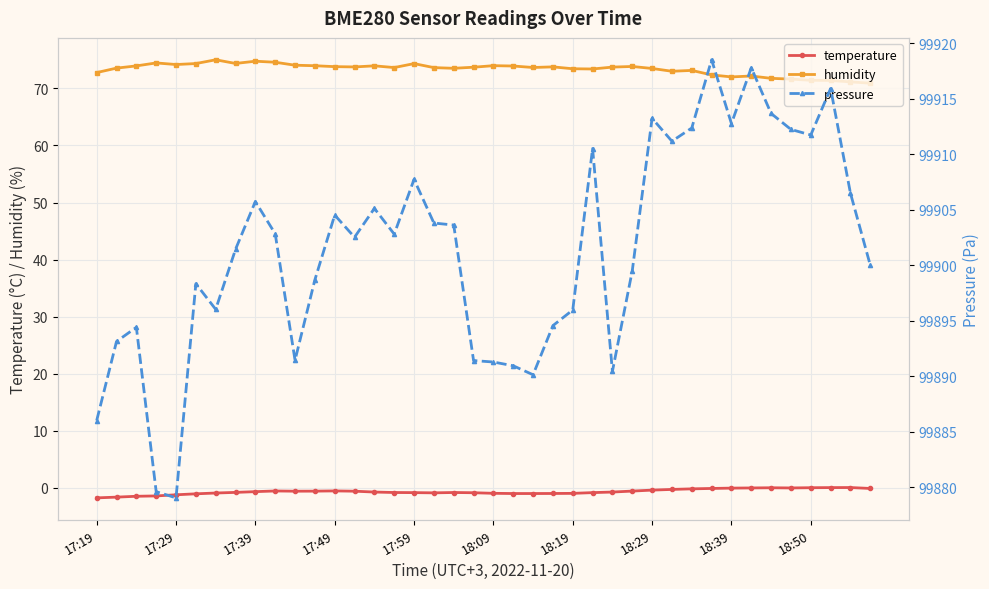

What value does the humidity series have at 14?

74.0